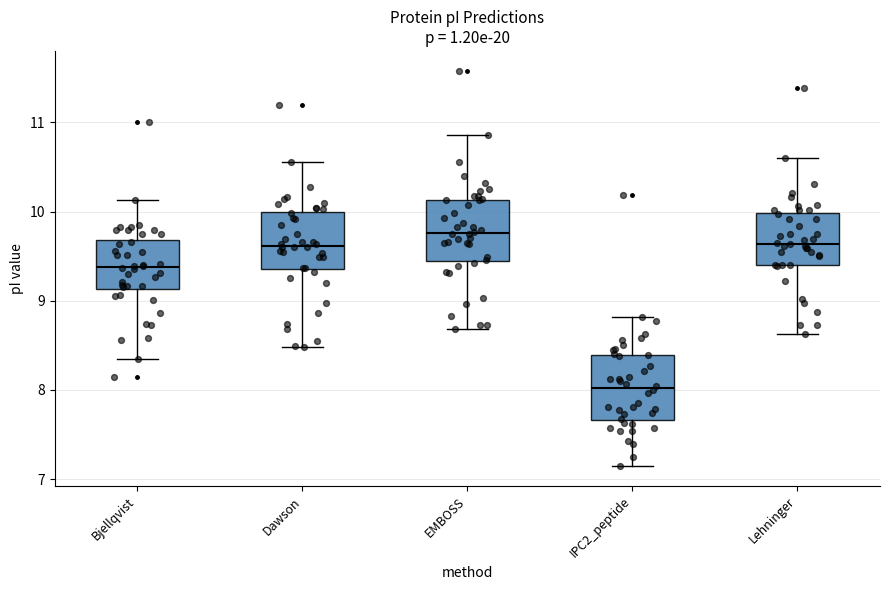

Where does the lower whisker of the box for Bjellqvist end on the y-axis? The values are not printed on the chart, so give them approximately, as read against the axis.

8.3